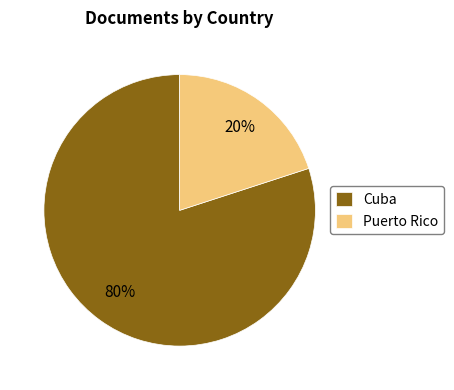

Which category has the biggest portion of the pie?

Cuba